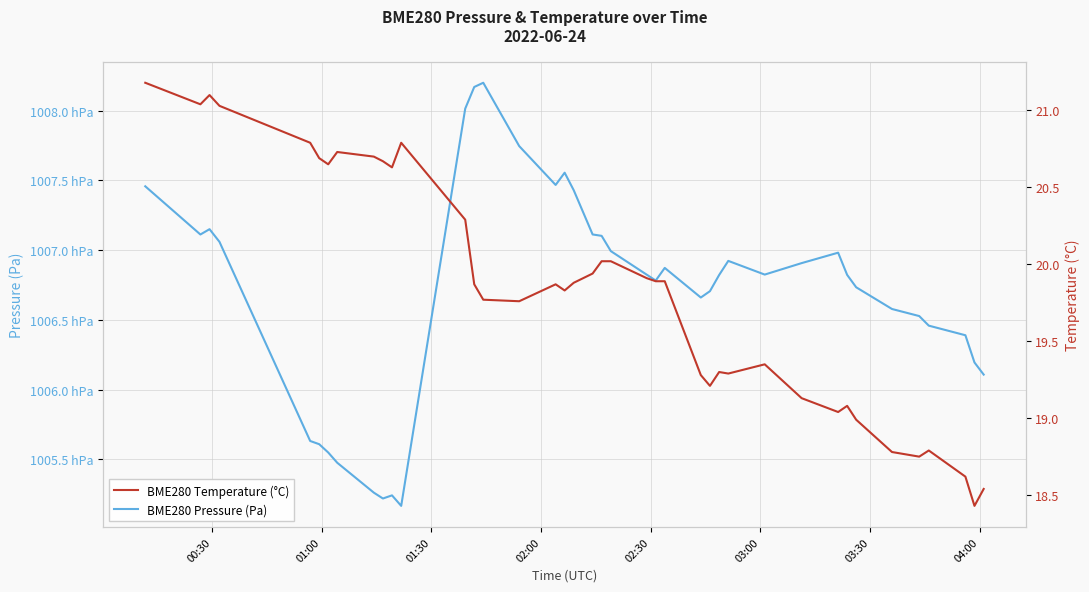

True or false: BME280 Temperature (°C) has a value of 9.3 at 00:30.

False